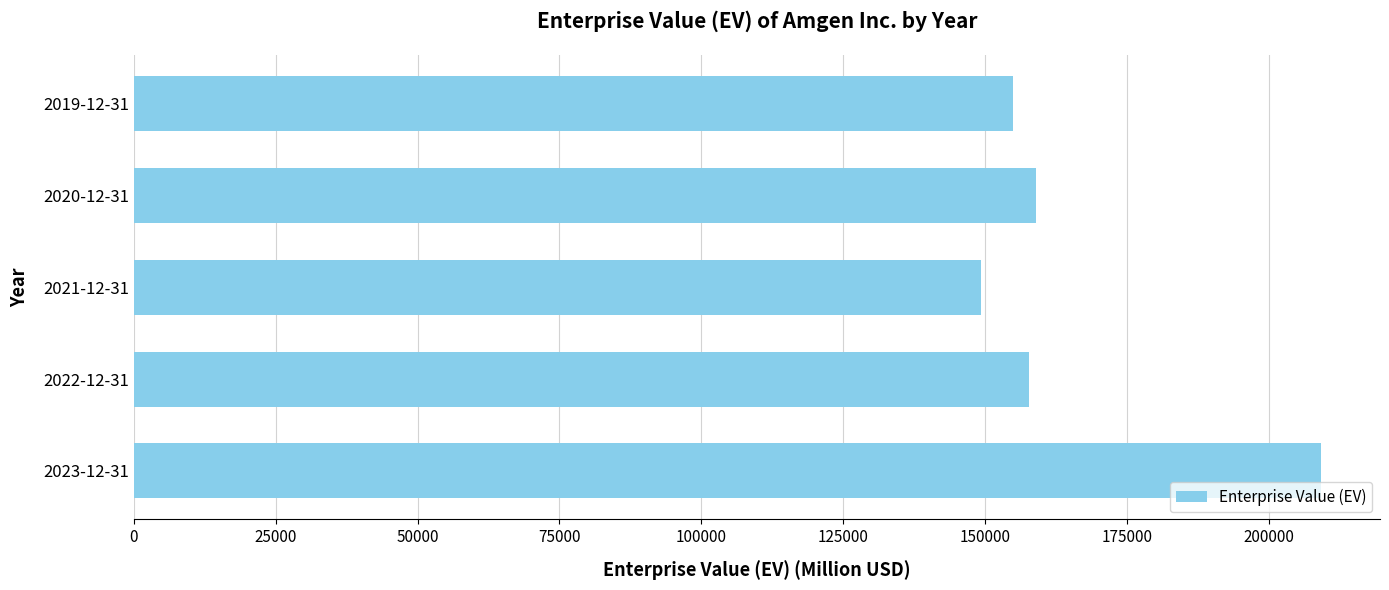

The value at 2022-12-31 is 157794. True or false?

True